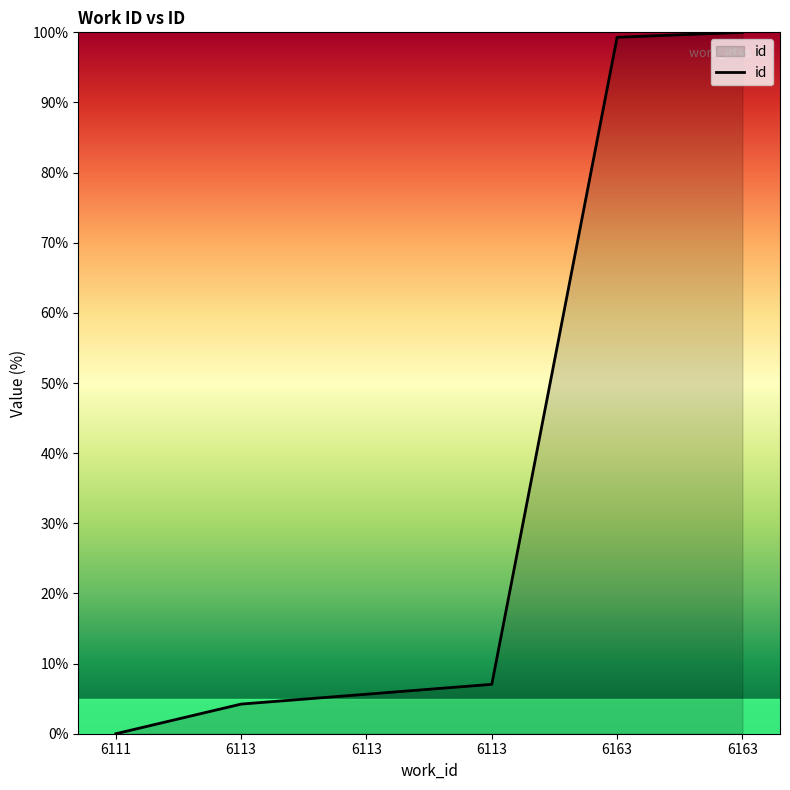

How many positive values are there?

5